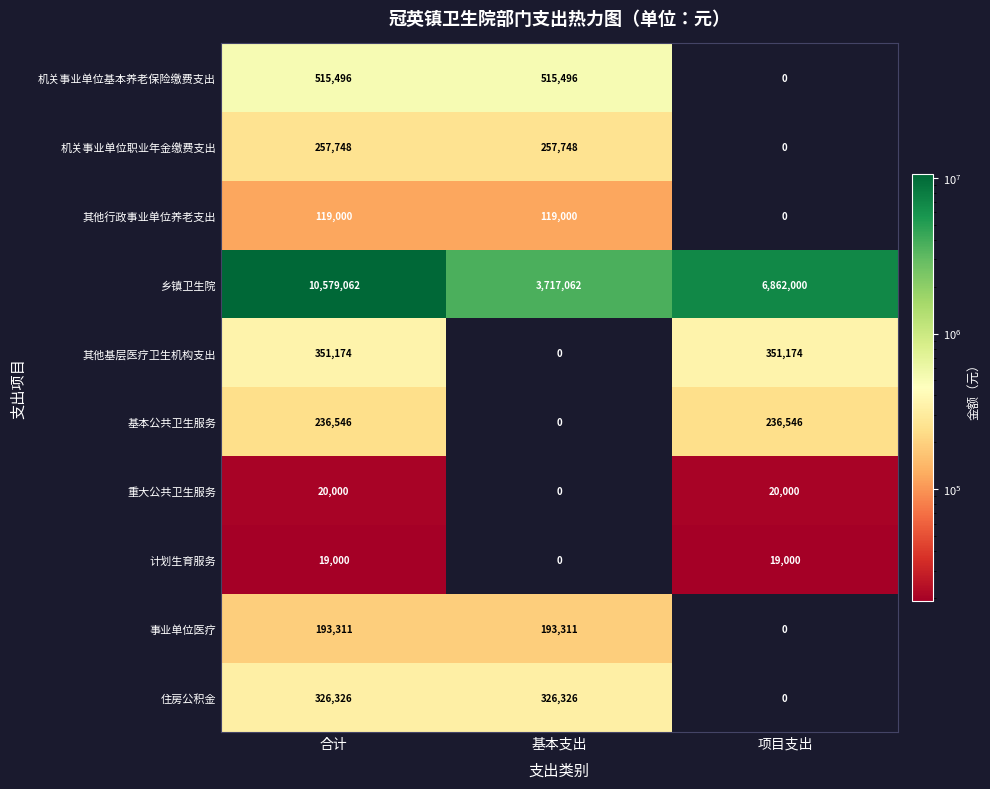

Which series has the widest spread of values?

乡镇卫生院